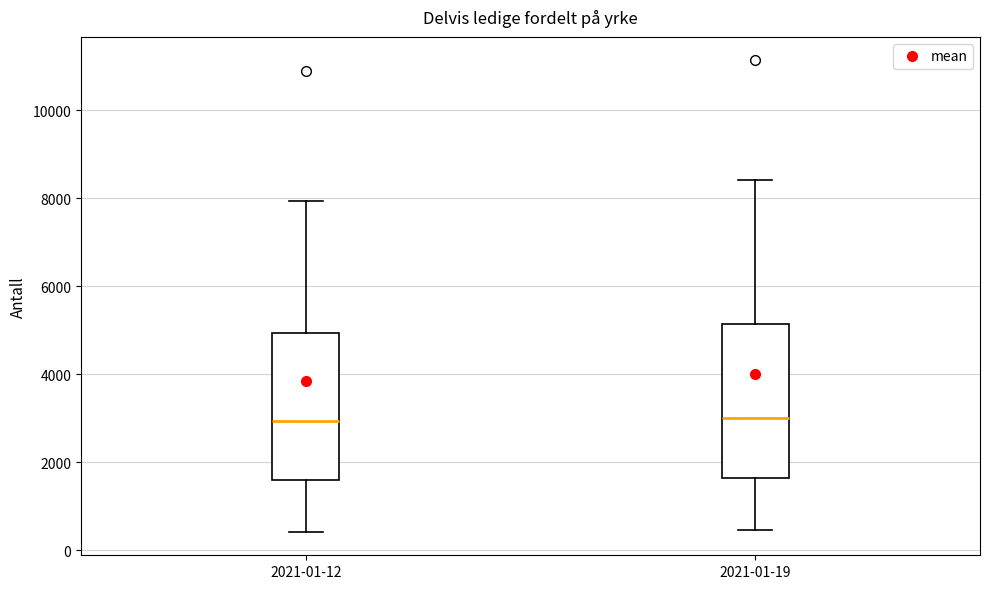

Where does the upper whisker of the box for 2021-01-19 end on the y-axis? The values are not printed on the chart, so give them approximately, as read against the axis.

8400